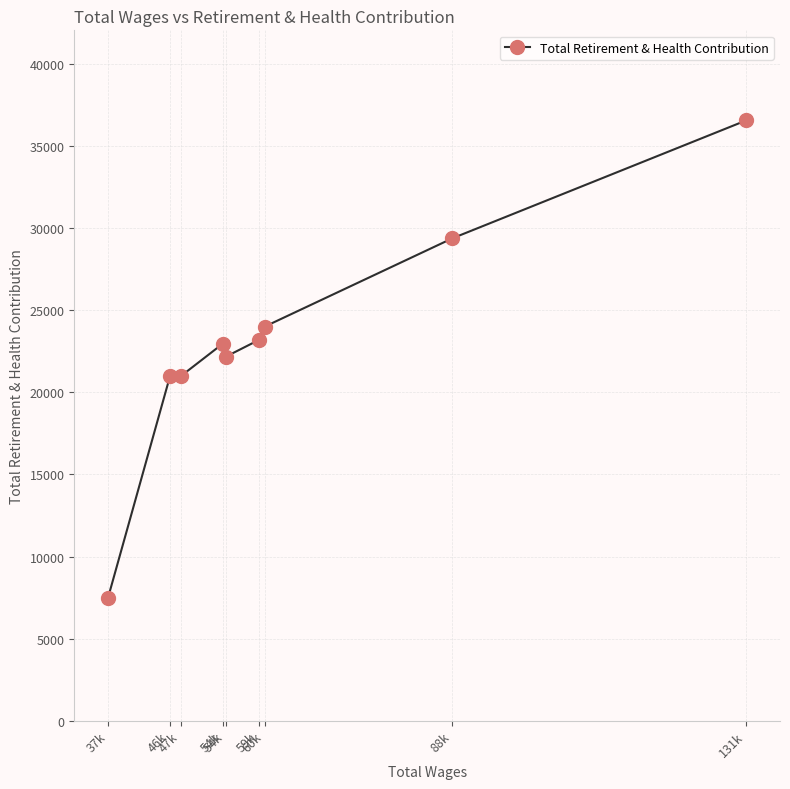

How many lines are shown in the chart?

1